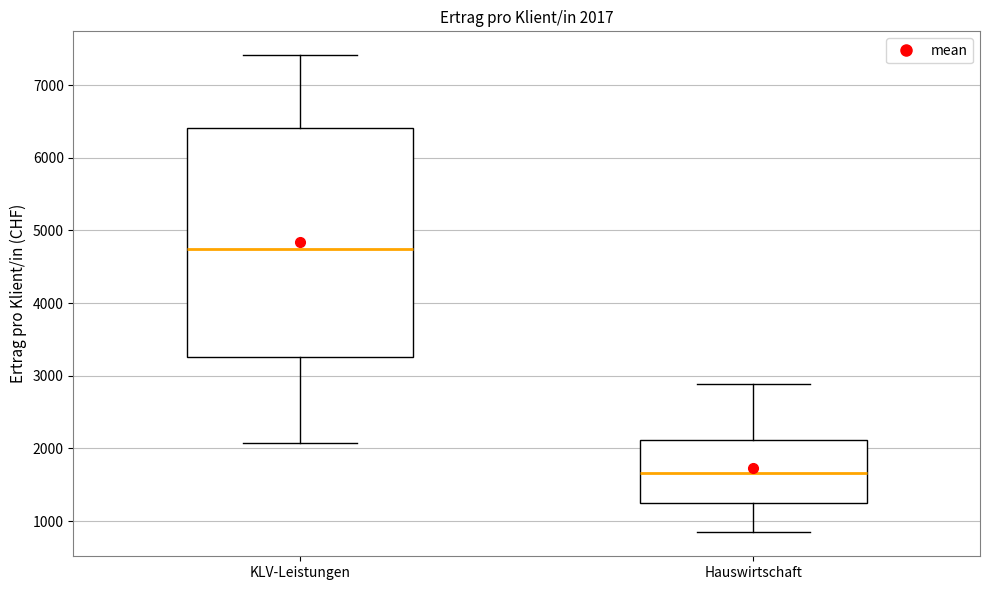

Which box is the tallest, from its lower edge to its upper edge?

KLV-Leistungen